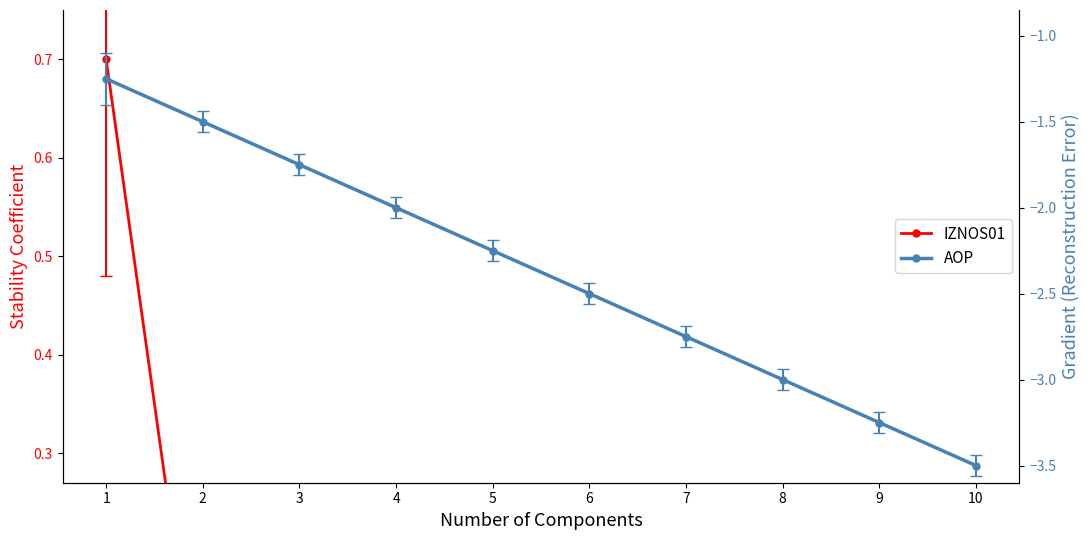

What is the minimum value shown in the chart?

-3.5